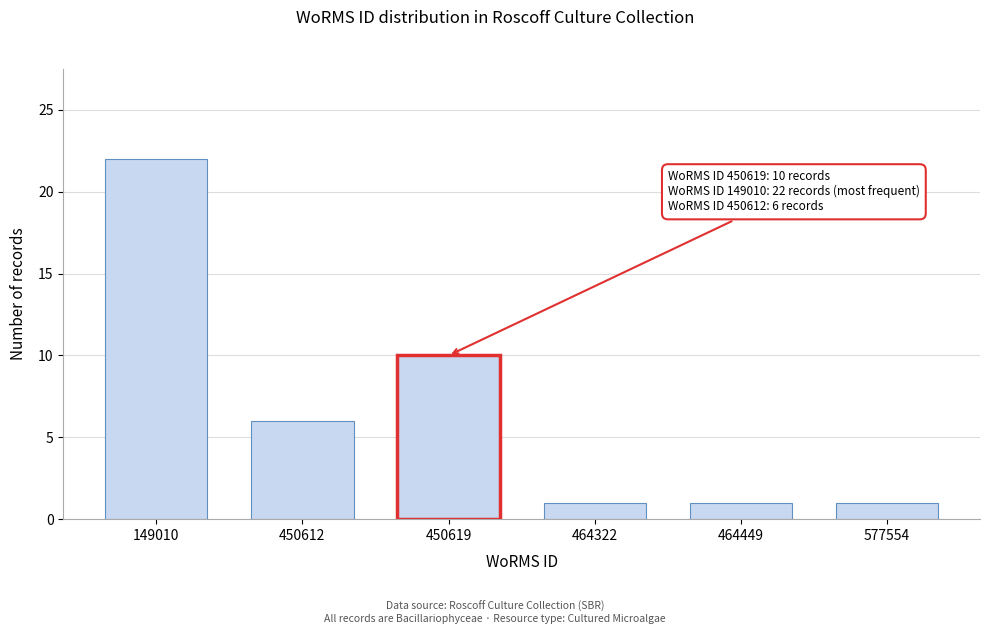

Reading left to right, extract all data points from this chart.

22	6	10	1	1	1